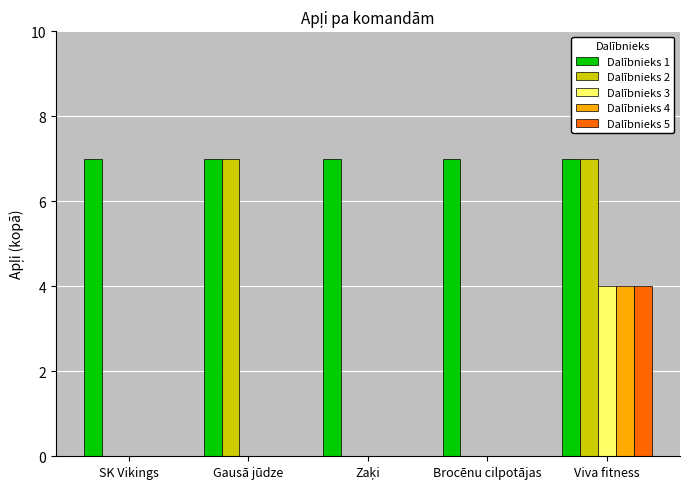

At which category is the sum across all series the highest?

Viva fitness